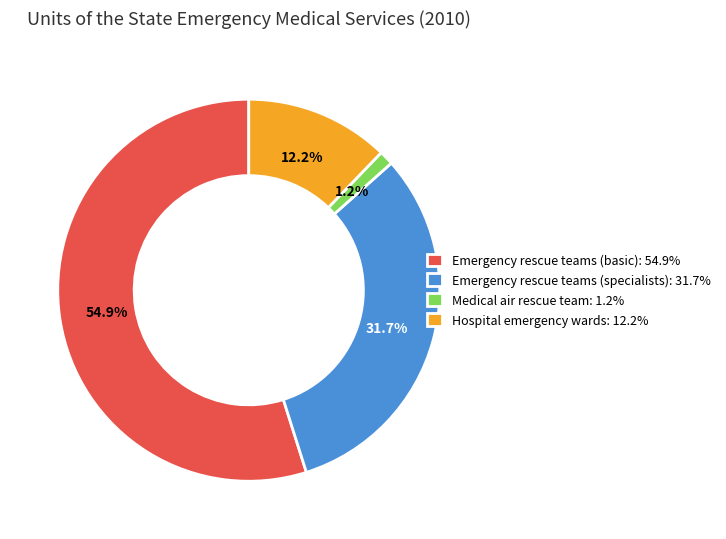

To the nearest percent, what percentage of the pie is Medical air rescue team?

1%